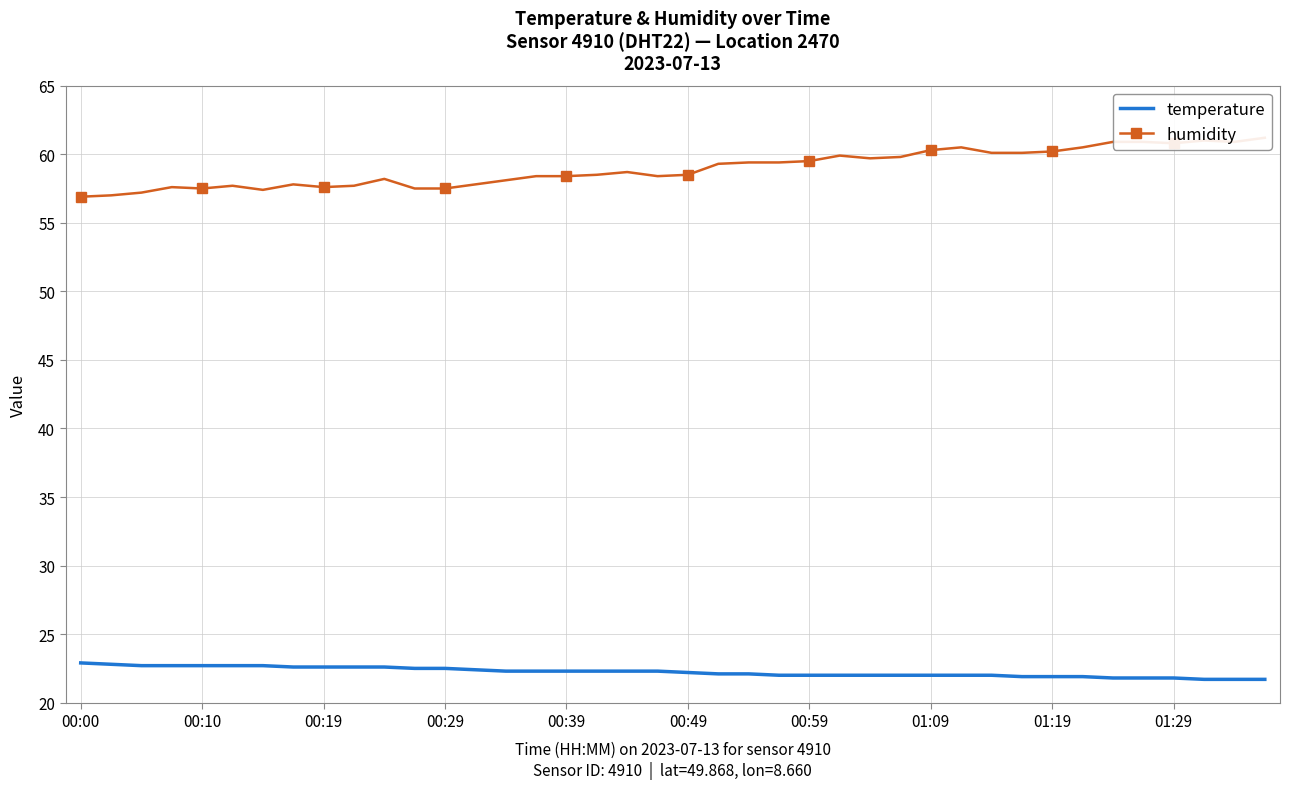

True or false: temperature has a value of 22.0 at 23.

True